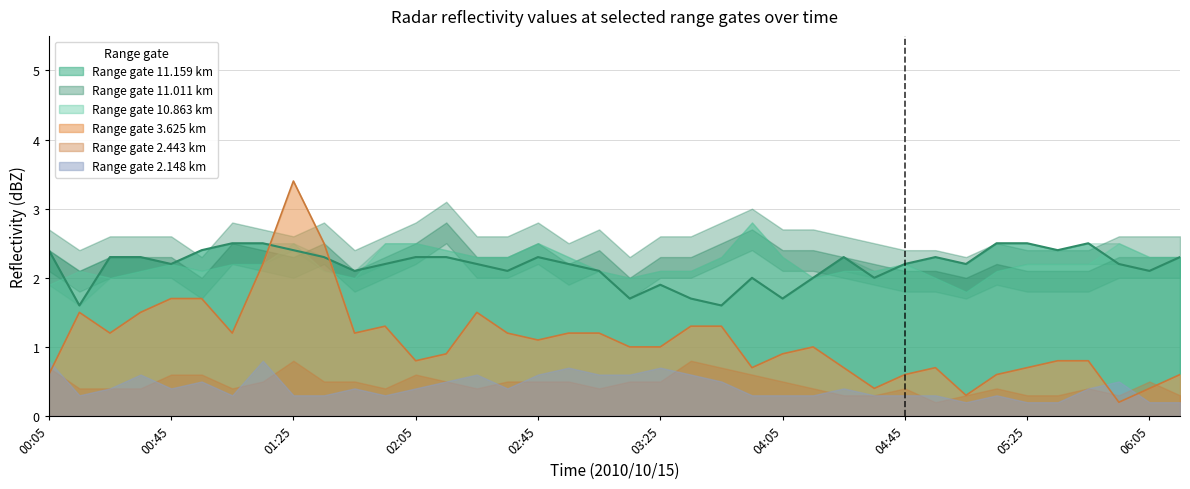

True or false: 11.159 has a value of 2.2 at 01:55.

True